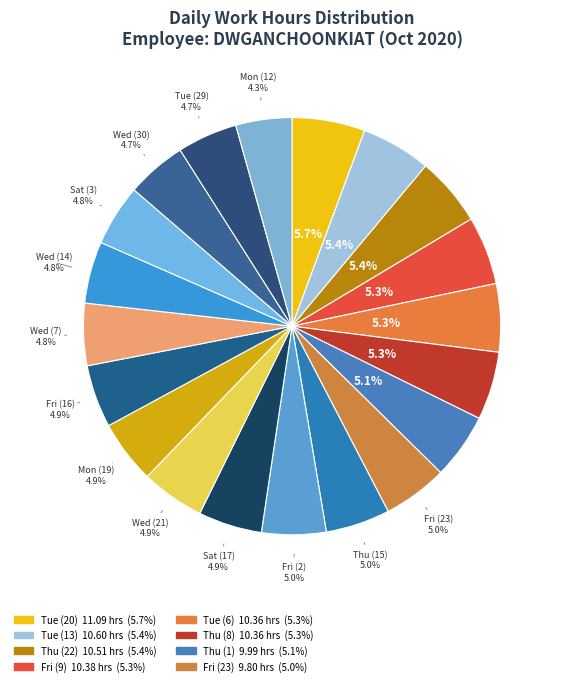

Count the number of slices in the pie.

20